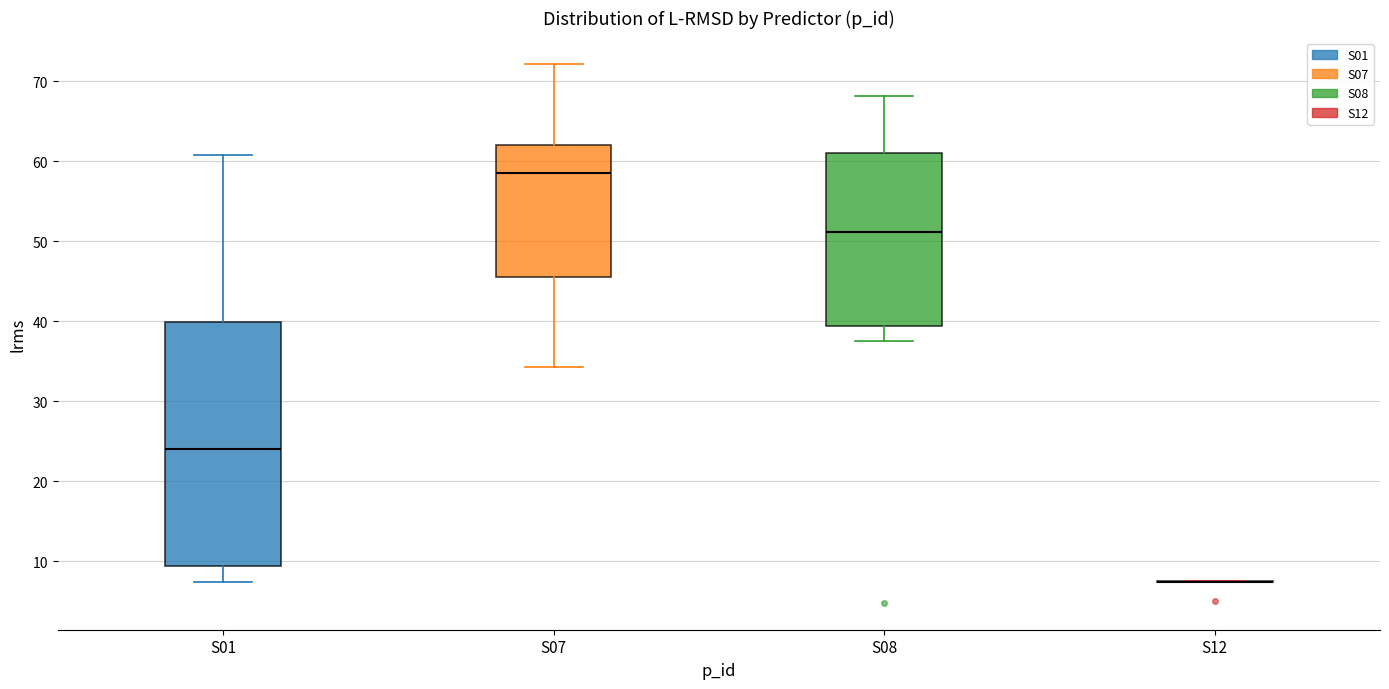

Comparing the boxes themselves (not the whiskers), which one is the tallest?

S01